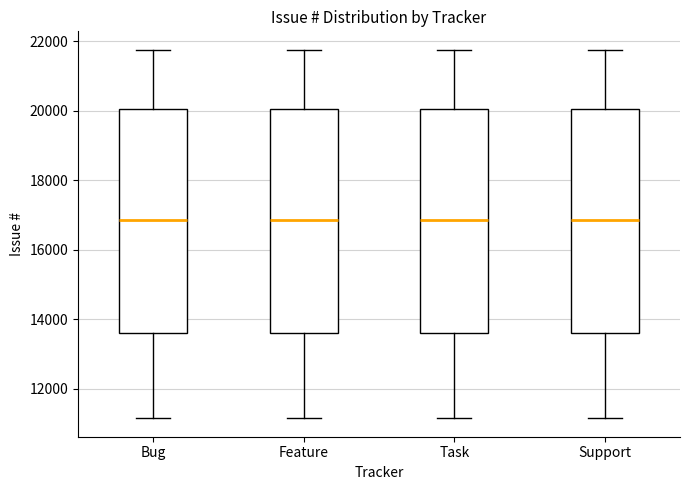

Reading left to right, read every box against the y-axis: the position of its median line, the range the box covers, and the ends of its whiskers. The values are not printed on the chart, so give them approximately, as read against the axis.

Bug: median 16800, box 13600 to 20000, whiskers 11200 to 21800
Feature: median 16800, box 13600 to 20000, whiskers 11200 to 21800
Task: median 16800, box 13600 to 20000, whiskers 11200 to 21800
Support: median 16800, box 13600 to 20000, whiskers 11200 to 21800